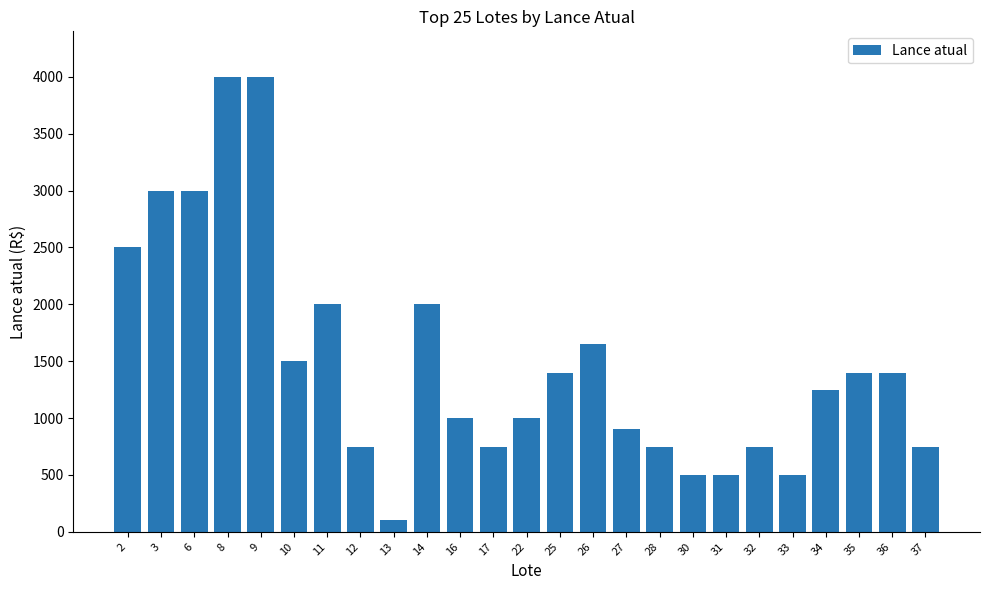

At which label does the data first exceed 1250?

2